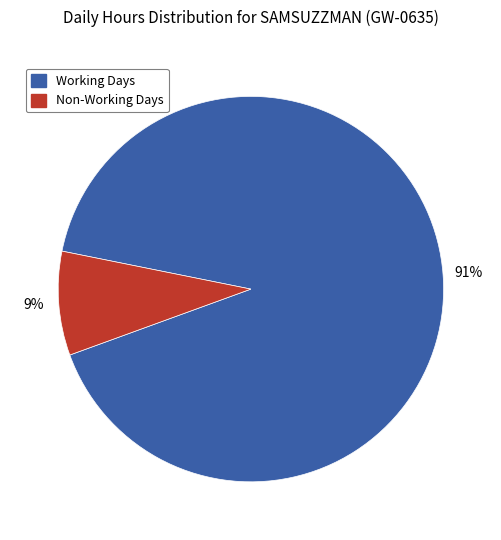

Count the number of slices in the pie.

2